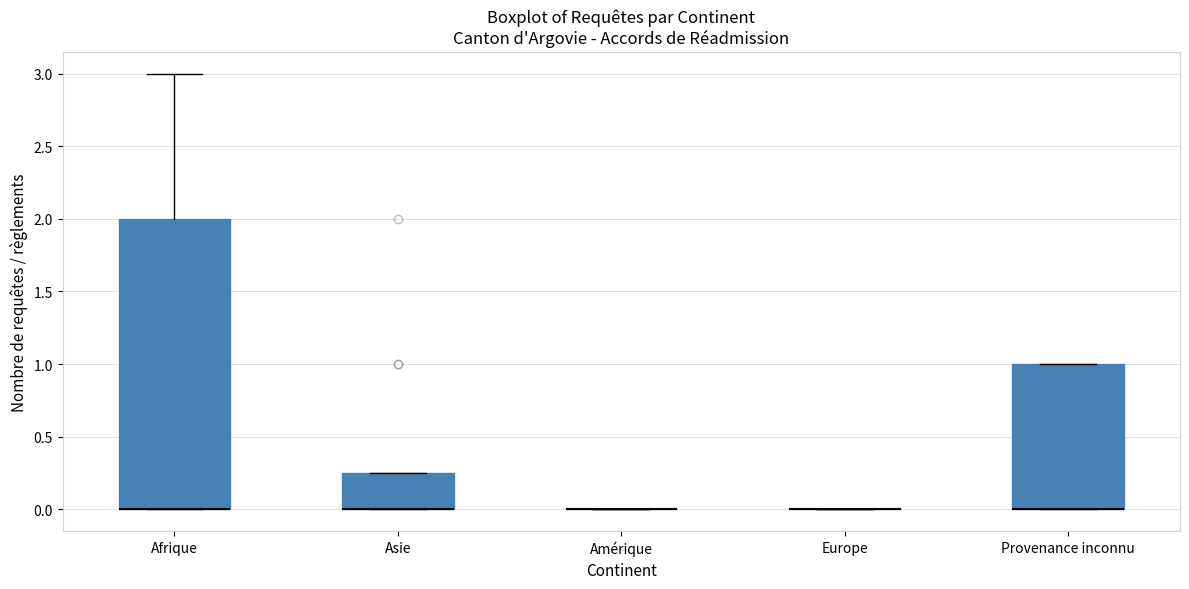

Where is the upper edge of the box for Asie on the y-axis? The values are not printed on the chart, so give them approximately, as read against the axis.

0.25